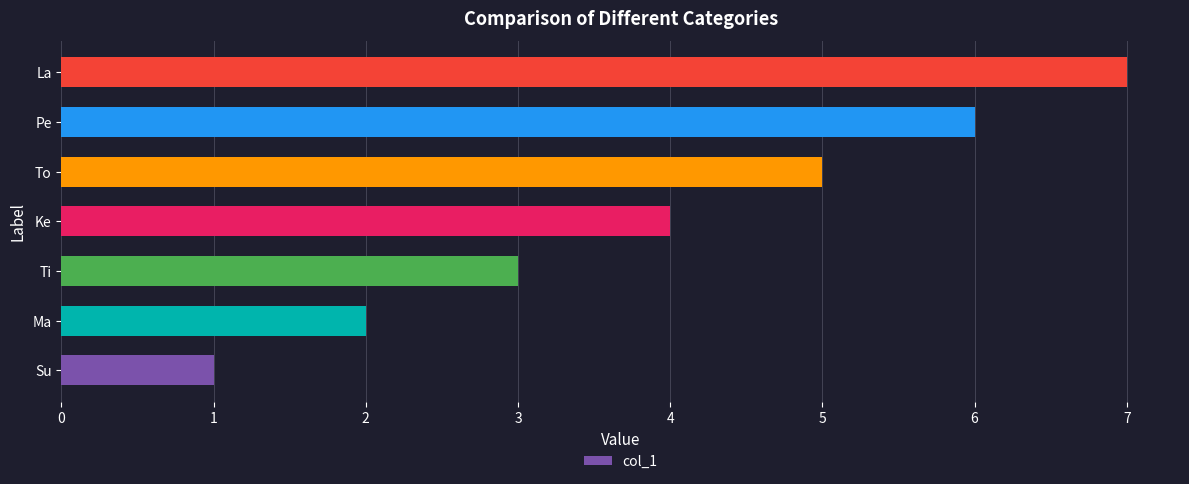

Count the values in the range 2 to 6.

5